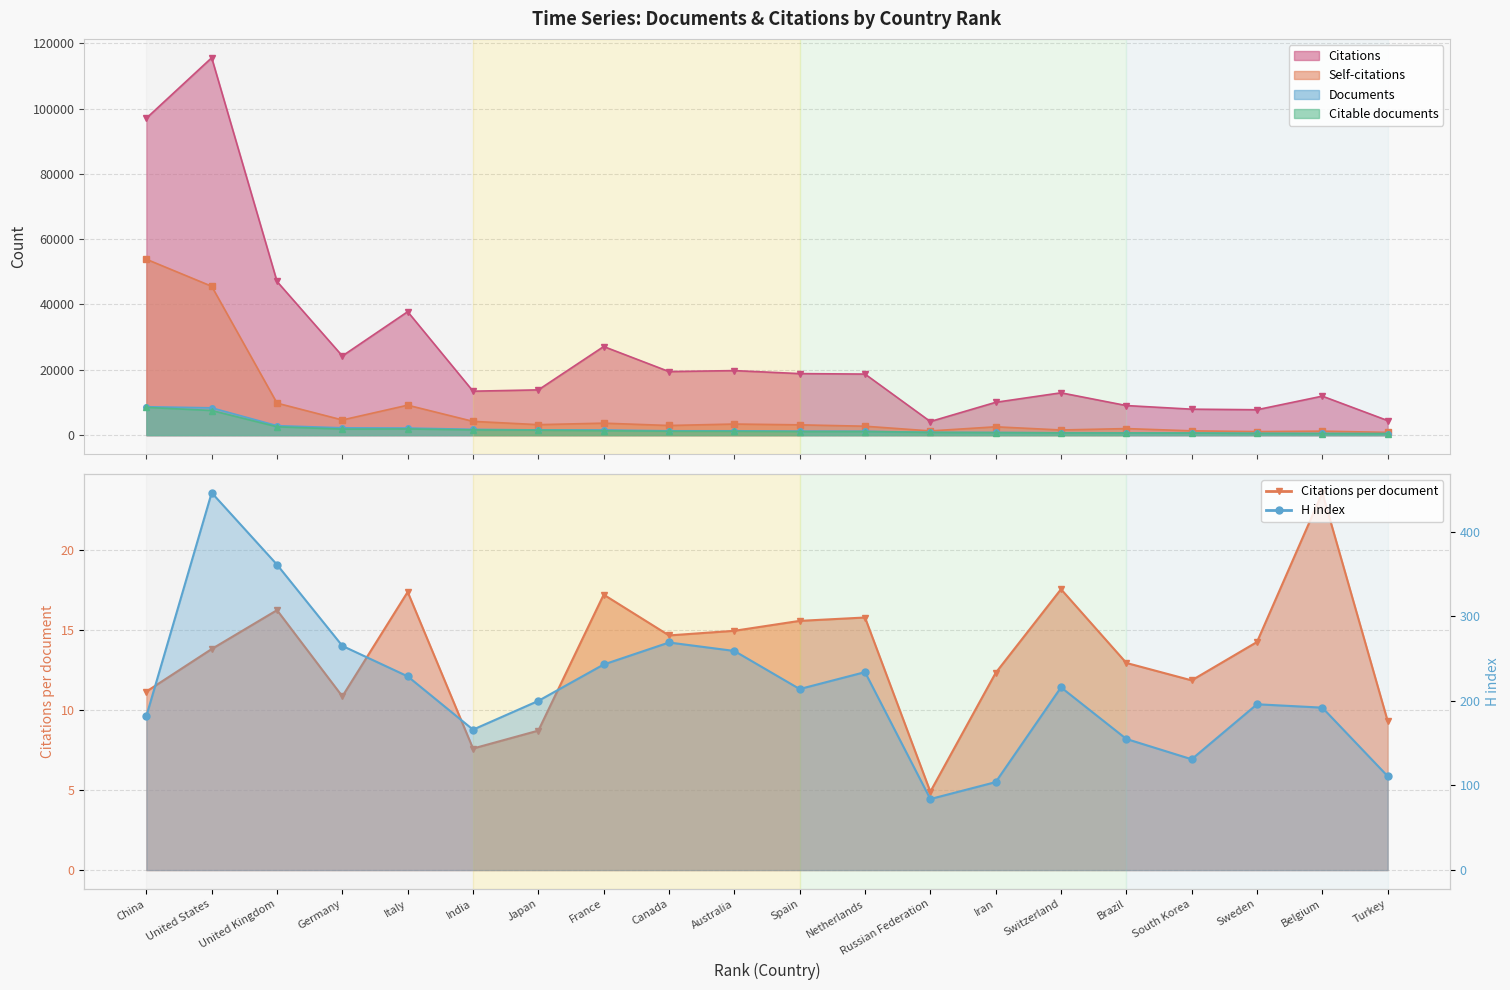

At which category does Citations per document reach its first local valley?

Germany